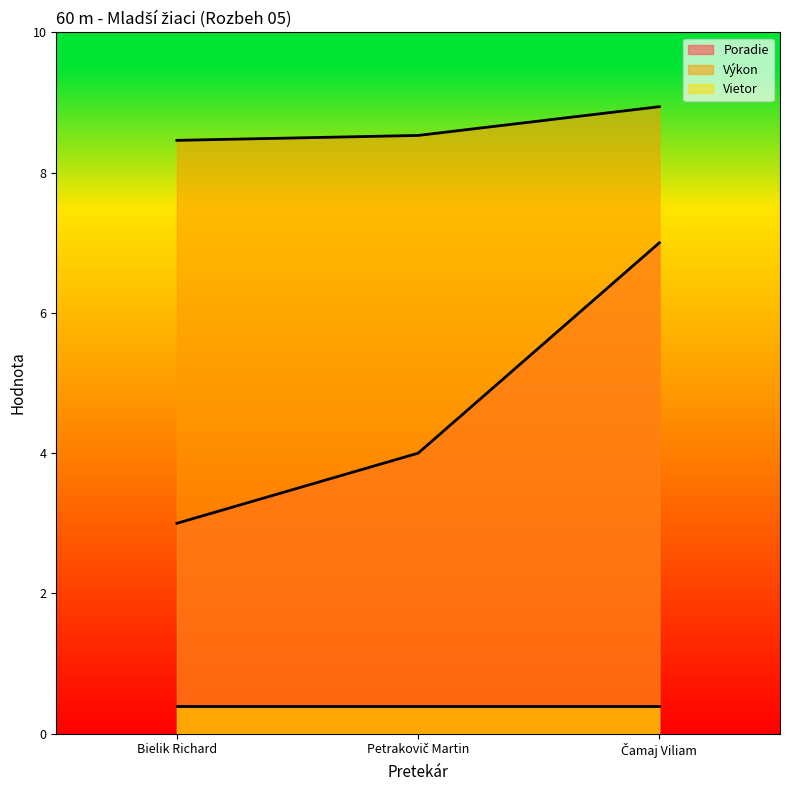

The Výkon series shows 8.9 at Čamaj Viliam. True or false?

True